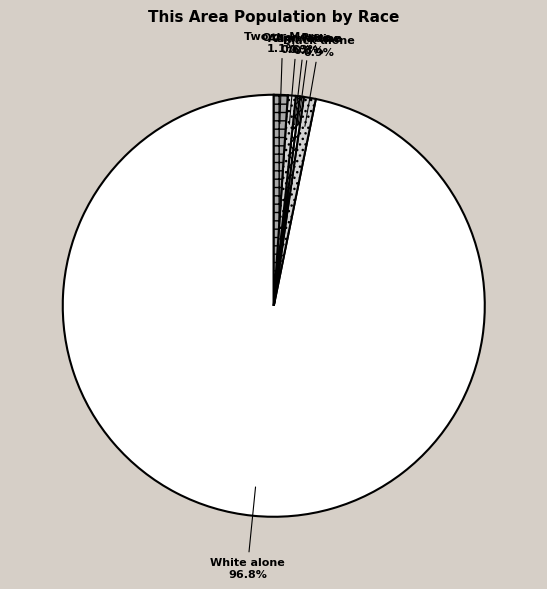

Which category has the biggest portion of the pie?

White alone